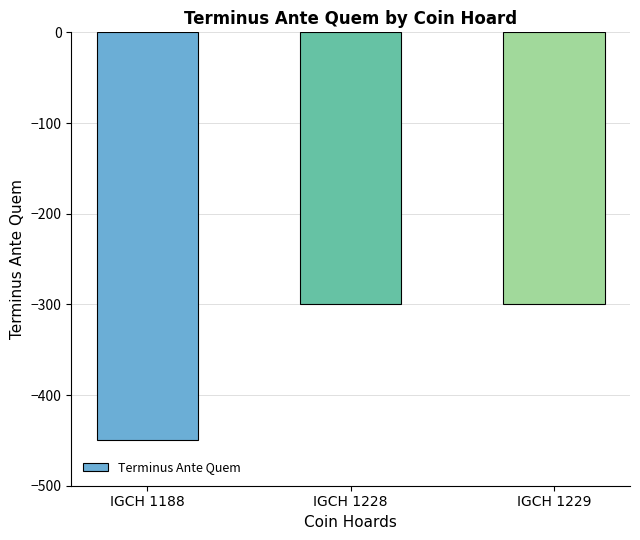

Reading right to left, extract all data points from this chart.

-300	-300	-450